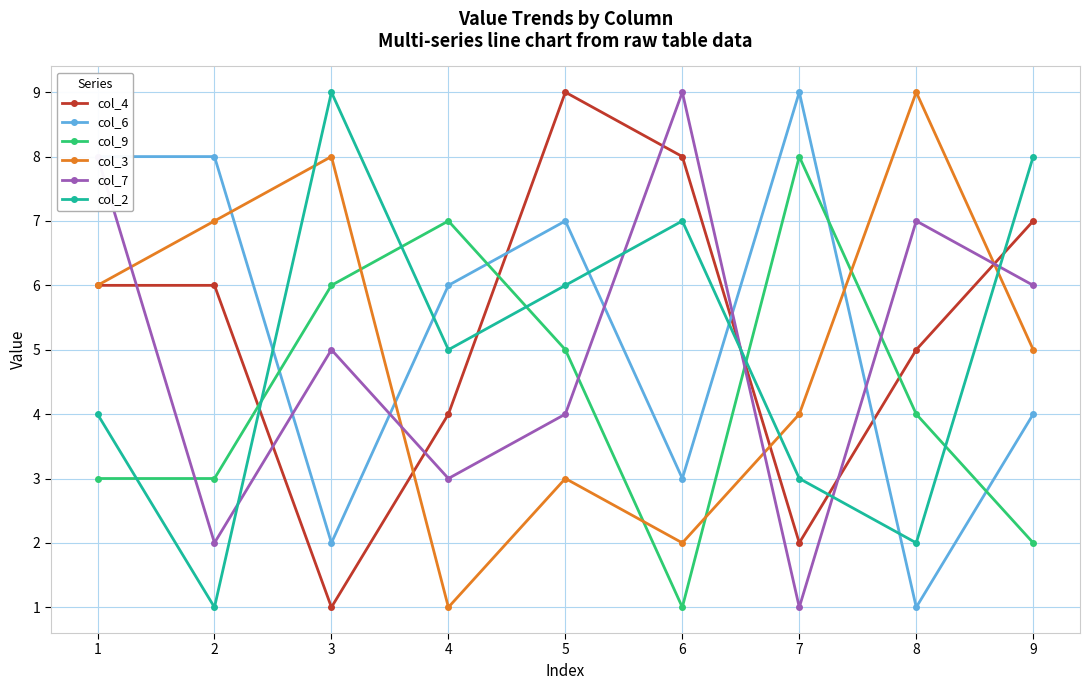

True or false: col_2 has more than 1 points higher than both neighbors.

True